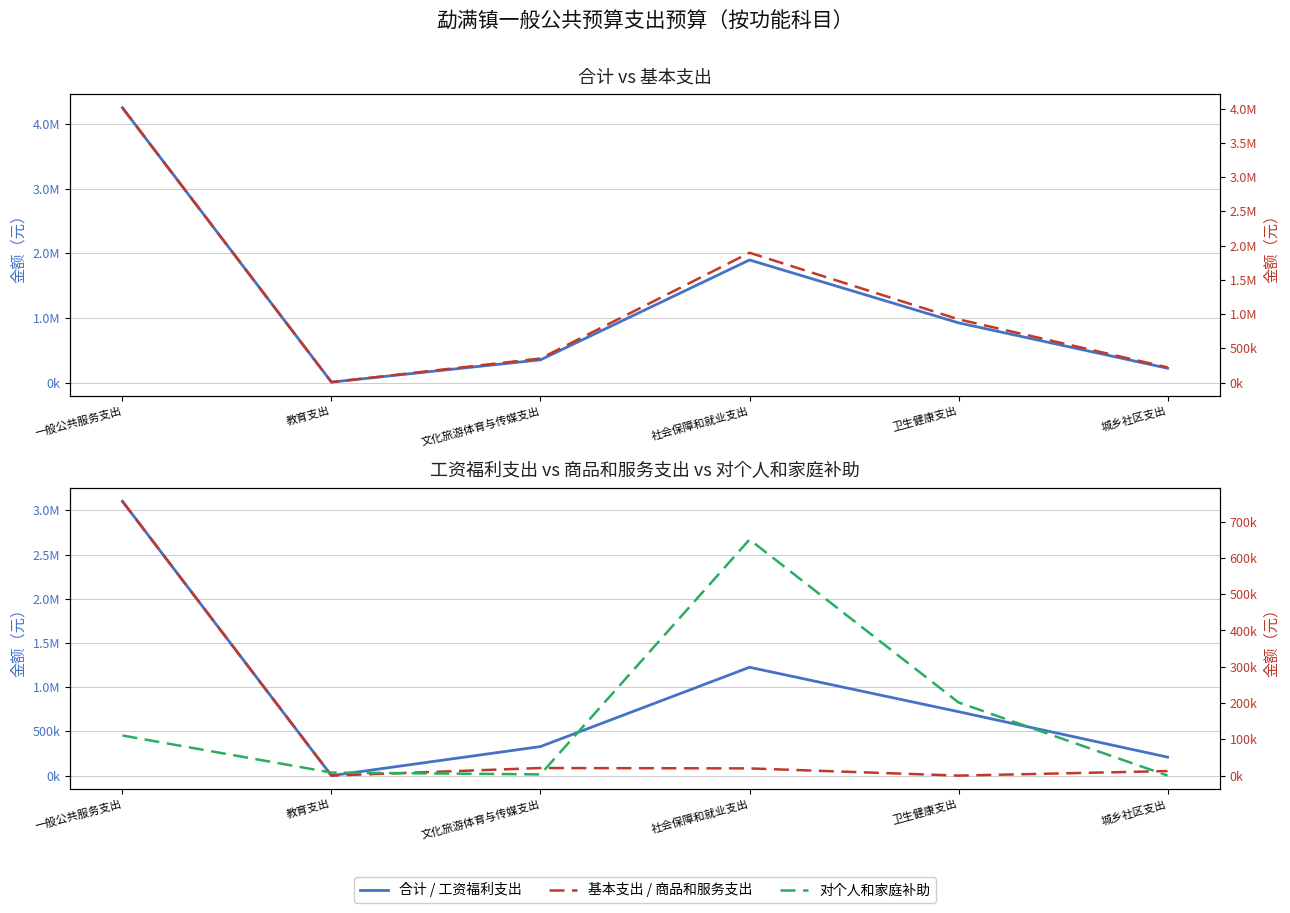

Reading right to left, list all the values displayed in this chart.

合计: 城乡社区支出=222880.7	卫生健康支出=924462.2	社会保障和就业支出=1895969.5	文化旅游体育与传媒支出=352905.6	教育支出=8400.0	一般公共服务支出=4247760.8
工资福利支出: 城乡社区支出=209009.3	卫生健康支出=722862.2	社会保障和就业支出=1225509.2	文化旅游体育与传媒支出=328605.5	教育支出=0.0	一般公共服务支出=3103374.3
基本支出: 城乡社区支出=222880.7	卫生健康支出=924462.2	社会保障和就业支出=1895969.5	文化旅游体育与传媒支出=352905.6	教育支出=8400.0	一般公共服务支出=4010760.8
商品和服务支出: 城乡社区支出=12471.4	卫生健康支出=0.0	社会保障和就业支出=19886.4	文化旅游体育与传媒支出=20940.1	教育支出=0.0	一般公共服务支出=756030.5
对个人和家庭补助: 城乡社区支出=0.0	卫生健康支出=201600.0	社会保障和就业支出=650574.0	文化旅游体育与传媒支出=3360.0	教育支出=8400.0	一般公共服务支出=110556.0